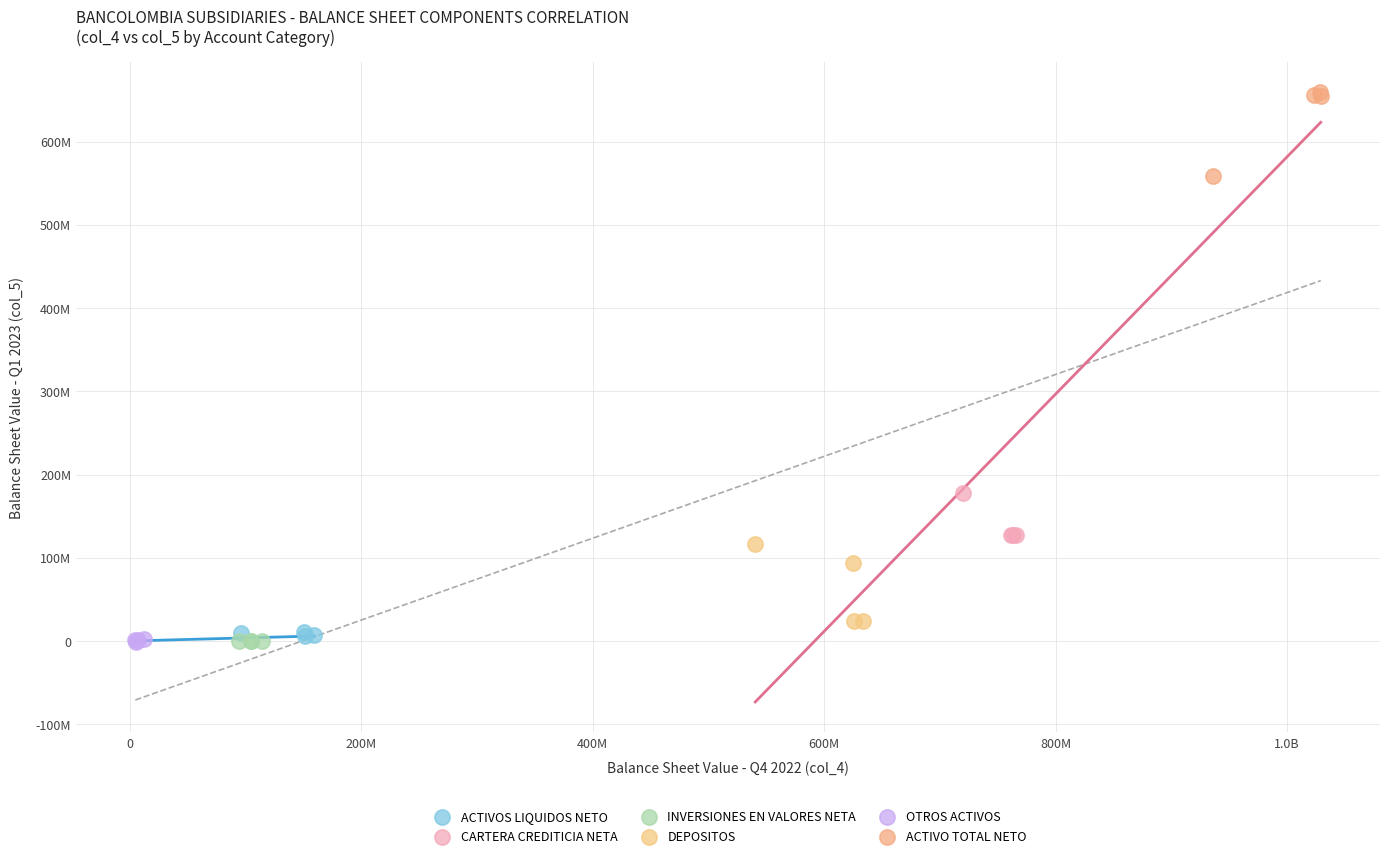

What are all the series names shown in the legend?

ACTIVOS LIQUIDOS NETO, CARTERA CREDITICIA NETA, INVERSIONES EN VALORES NETA, DEPOSITOS, OTROS ACTIVOS, ACTIVO TOTAL NETO